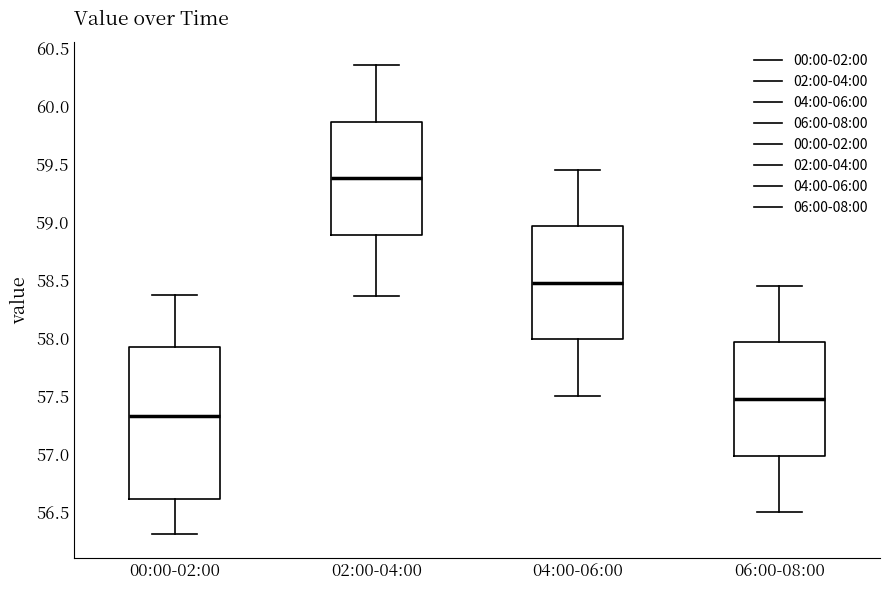

Which box has the highest median line?

02:00-04:00